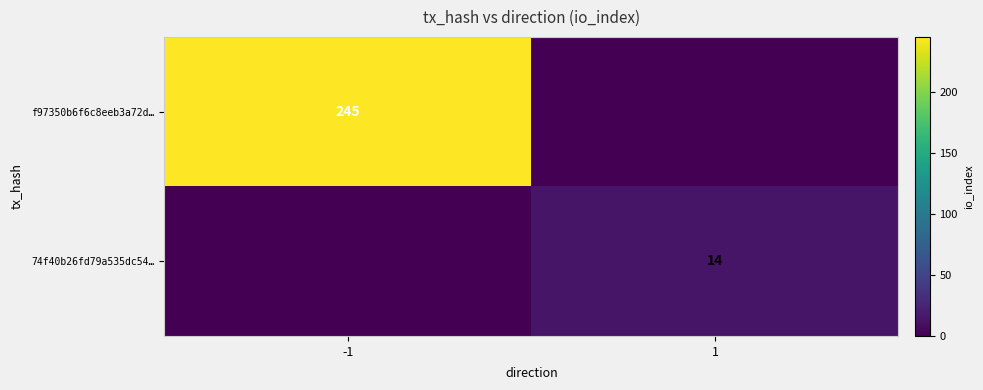

At which category is the sum across all series the highest?

-1